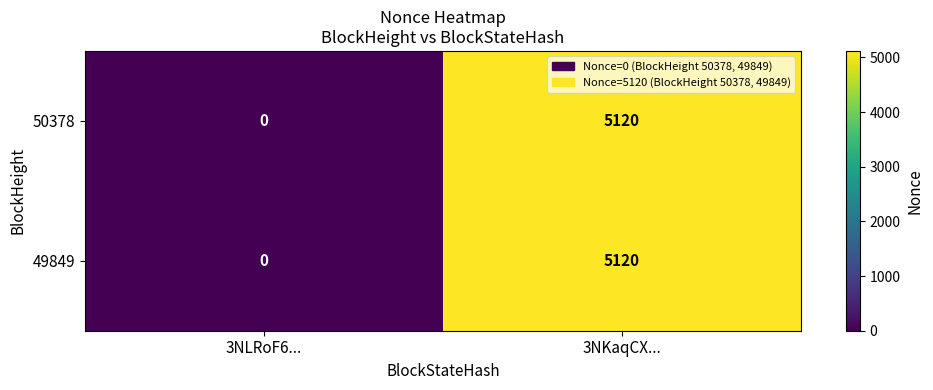

Where is 50378 nearest to the value 2560?

3NLRoF6...